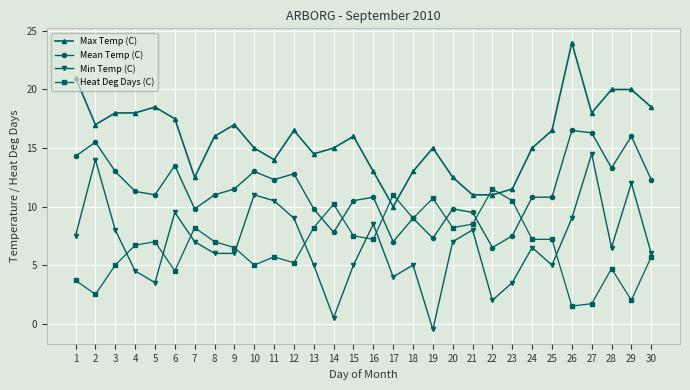

What is the total value across all series at 20?

37.5